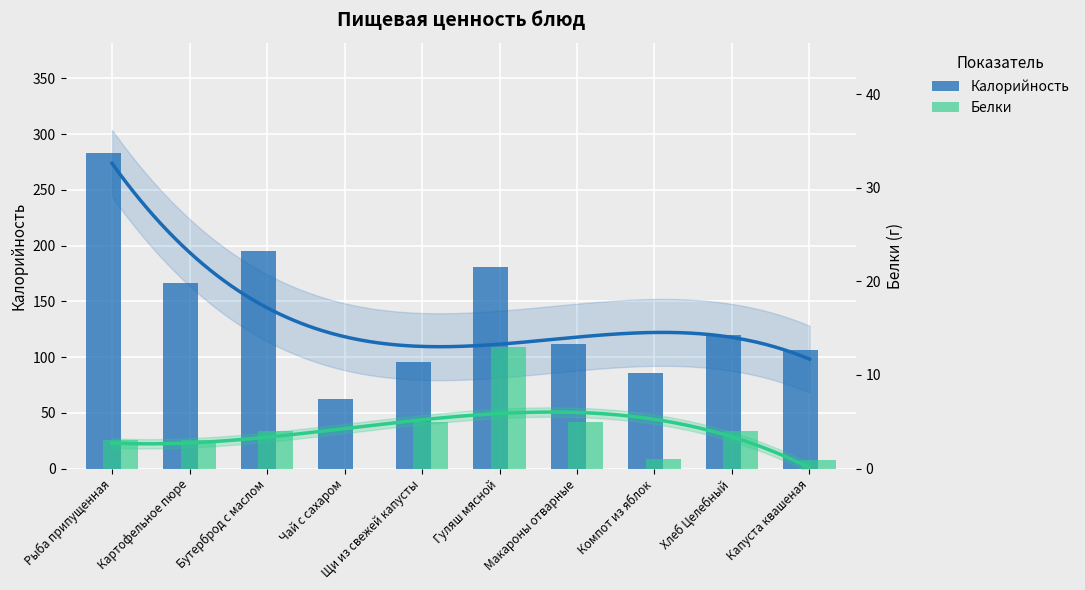

What is the total value across all series at Рыба припущенная?

286.0